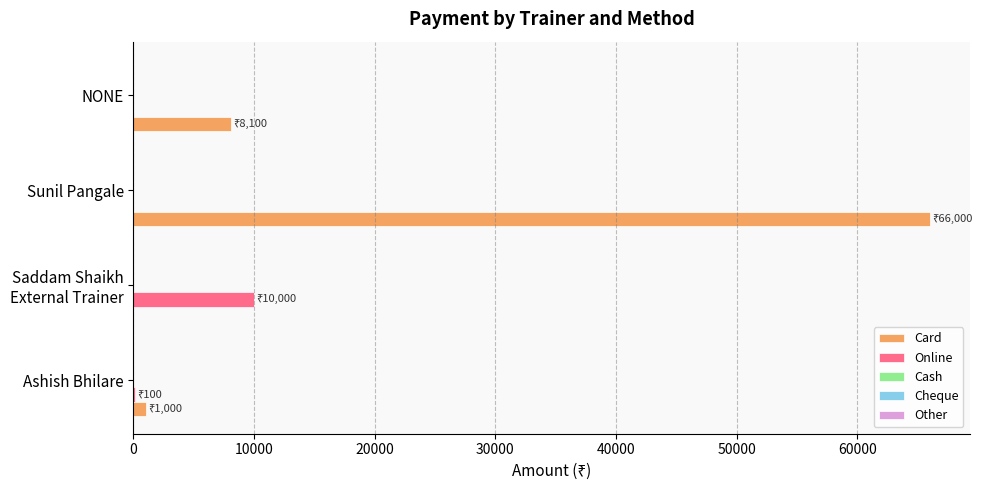

What is the sum of all Card values?

75100